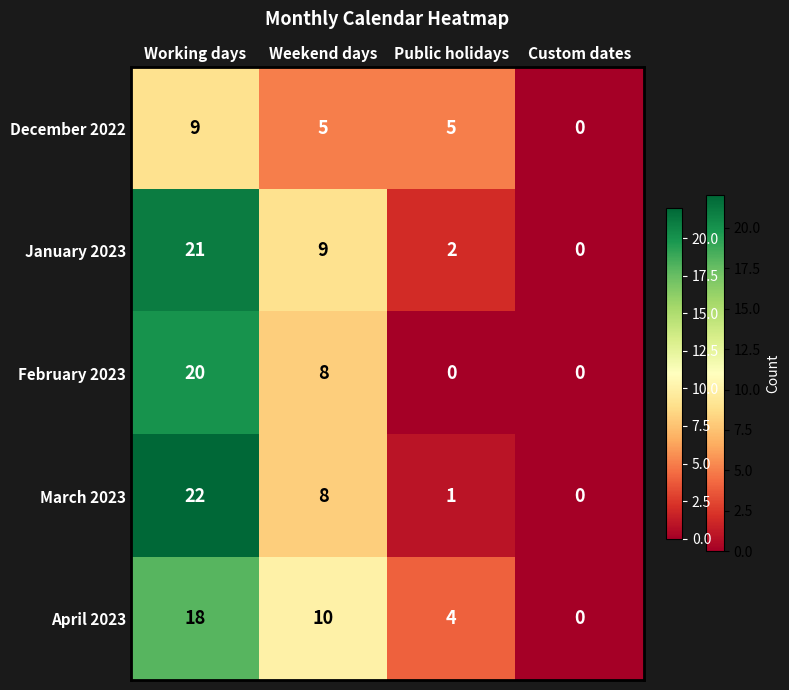

What is the difference between the maximum and second lowest values in the February 2023 series?

20